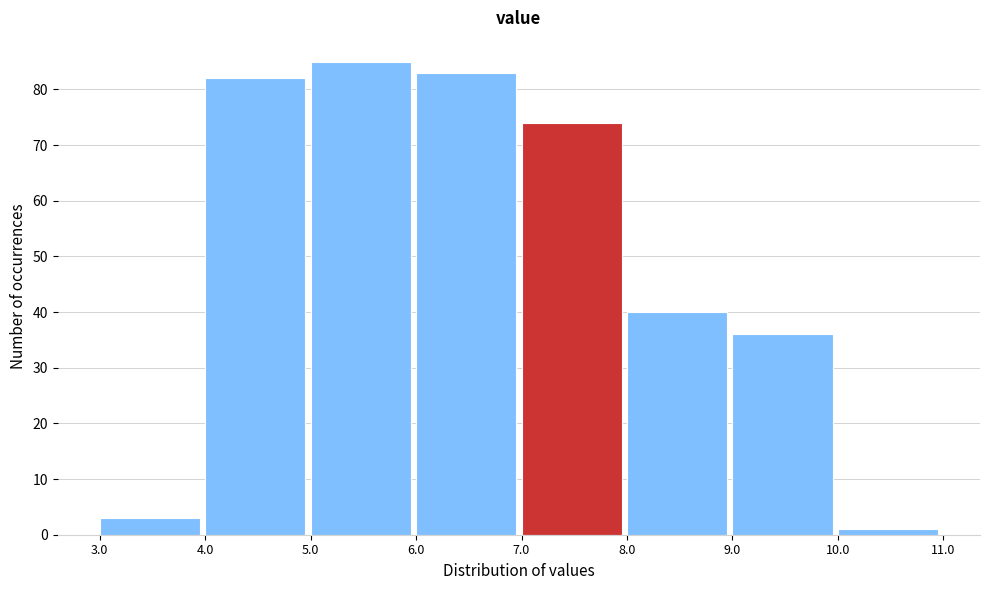

Which range on the x-axis has the tallest bar?

5.0 to 6.0